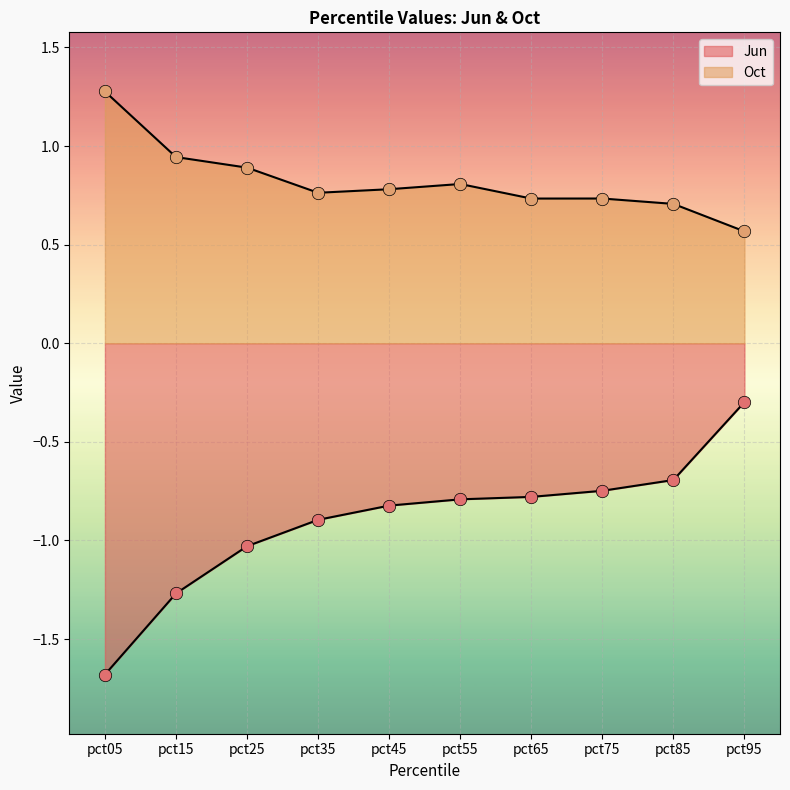

Which series has the widest spread of Y values?

Jun